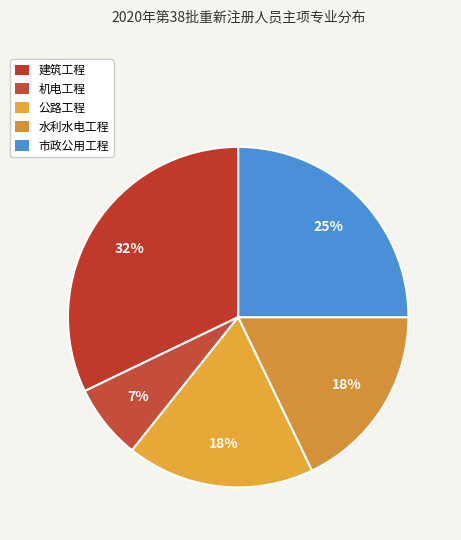

To the nearest percent, what is the difference between the largest and smallest slice percentages?

25%